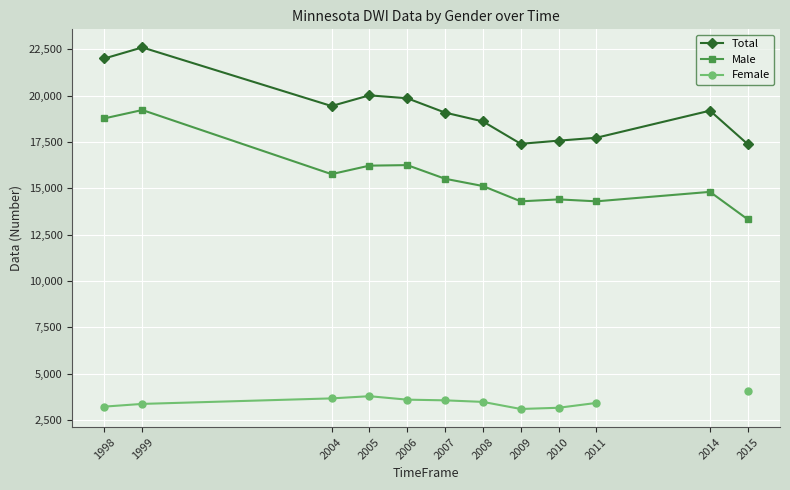

What is the difference between the highest and lowest values at 2006?

16253.0